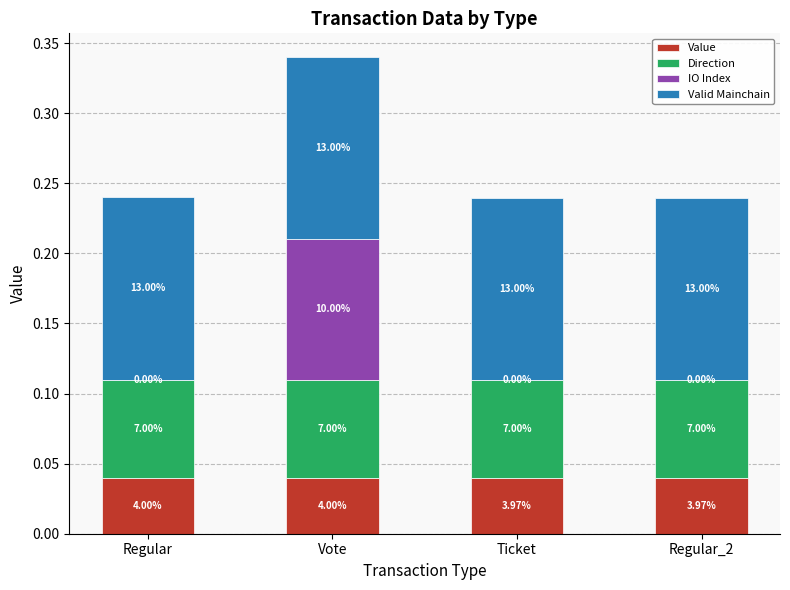

Between Vote and Regular_2, which is larger?

Vote